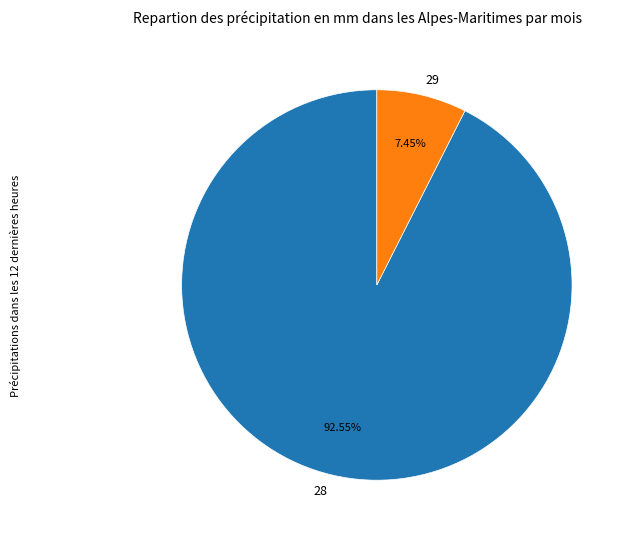

Is the sum of 28 and 29 greater than half?

Yes